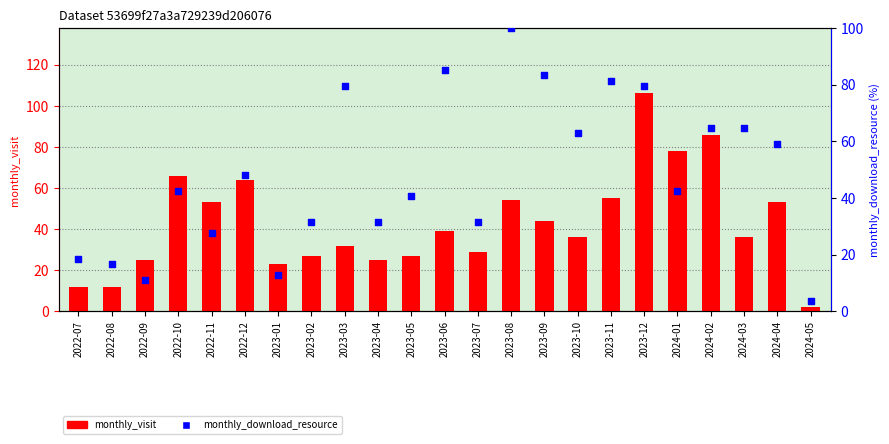

Which series has the largest Y range (max minus min)?

monthly_visit